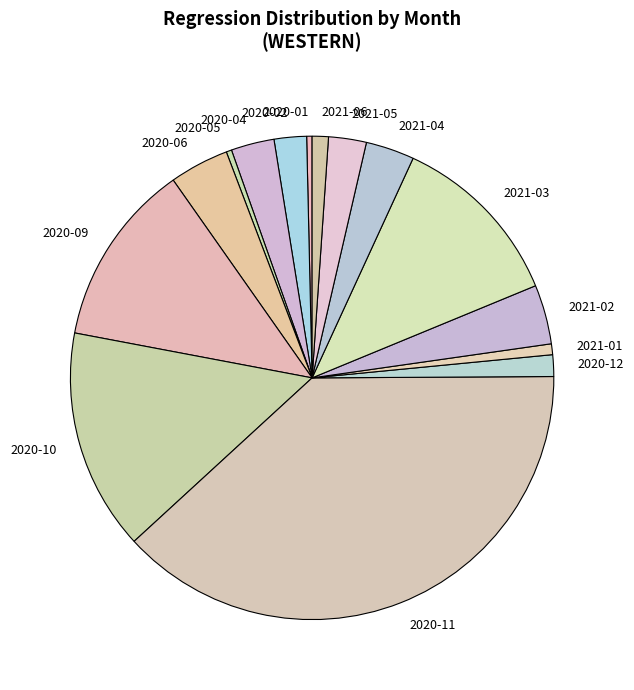

Combined, do 2020-09 and 2020-02 account for over 50%?

No